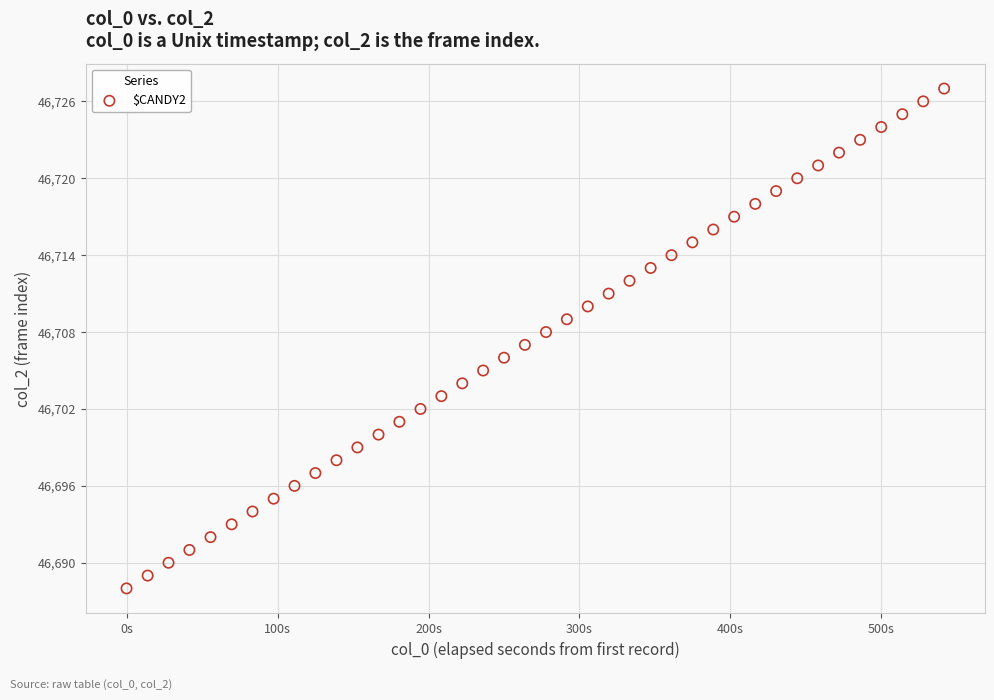

What is the range of Y values (max minus min)?

39